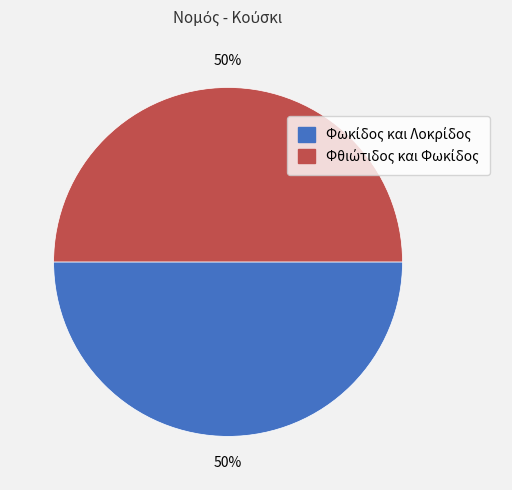

How many slices are in this pie chart?

2